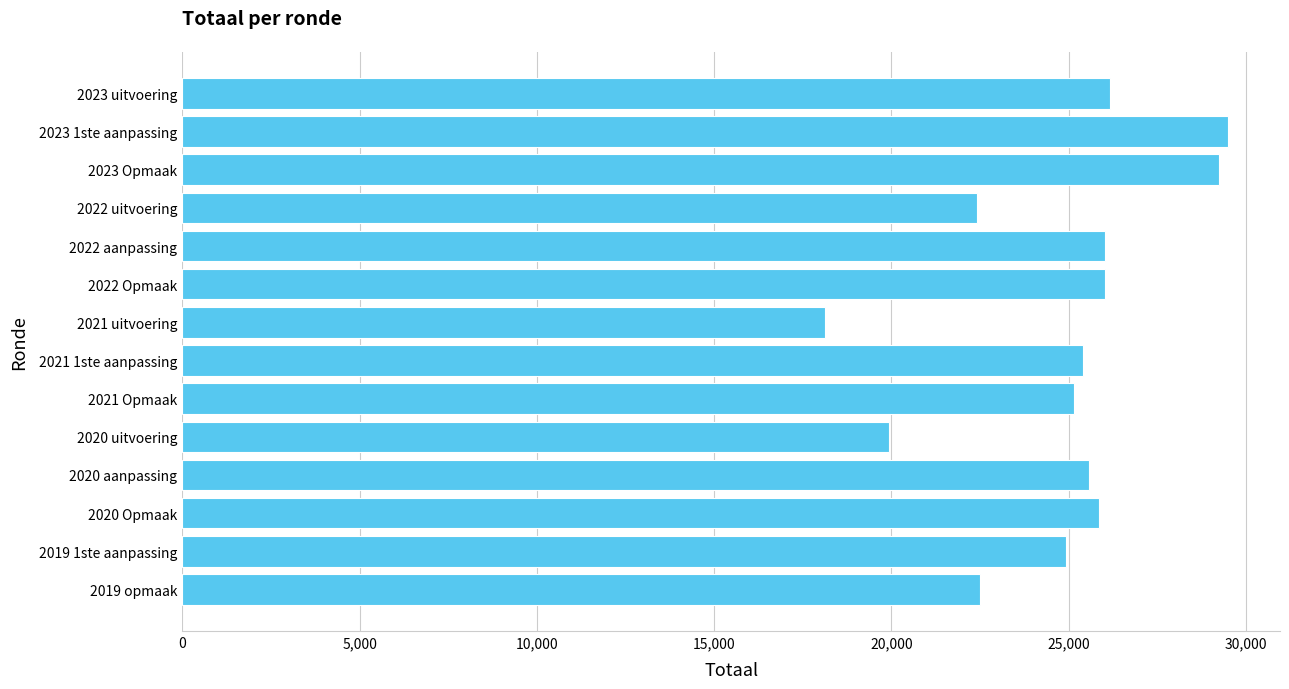

How many distinct data groups are displayed?

1